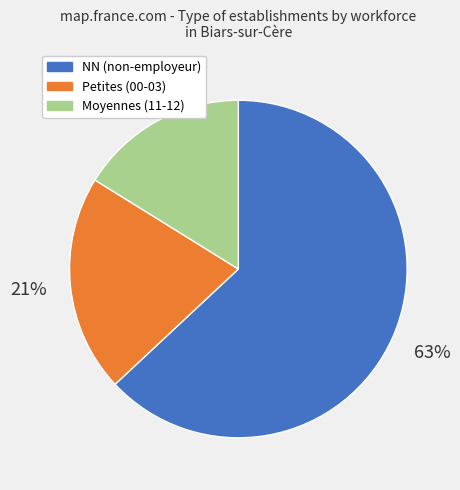

To the nearest percent, what is the difference between the largest and smallest slice percentages?

47%